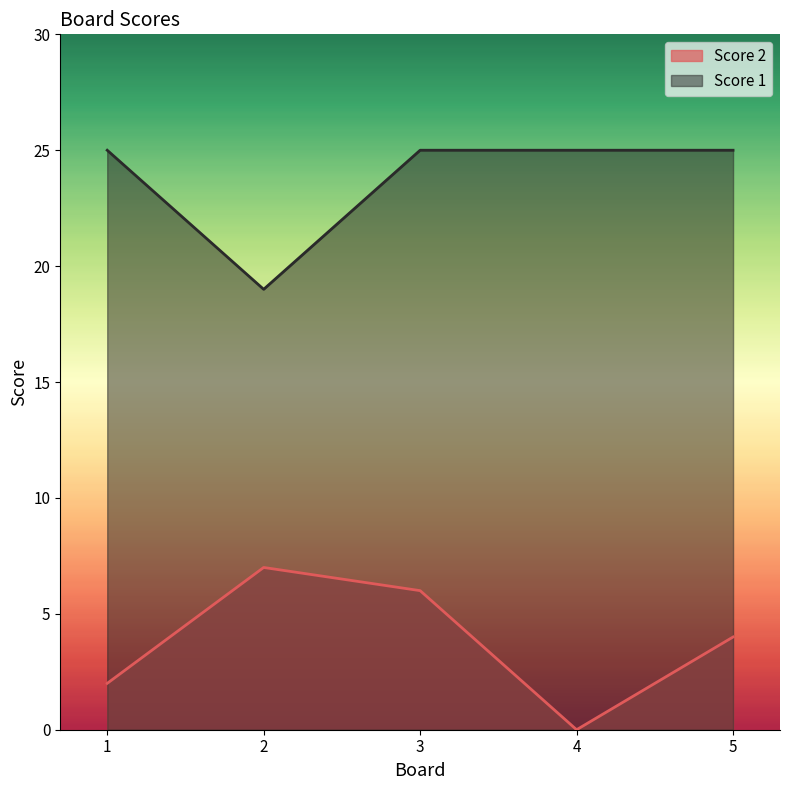

Where is the first local minimum for Score 2?

4